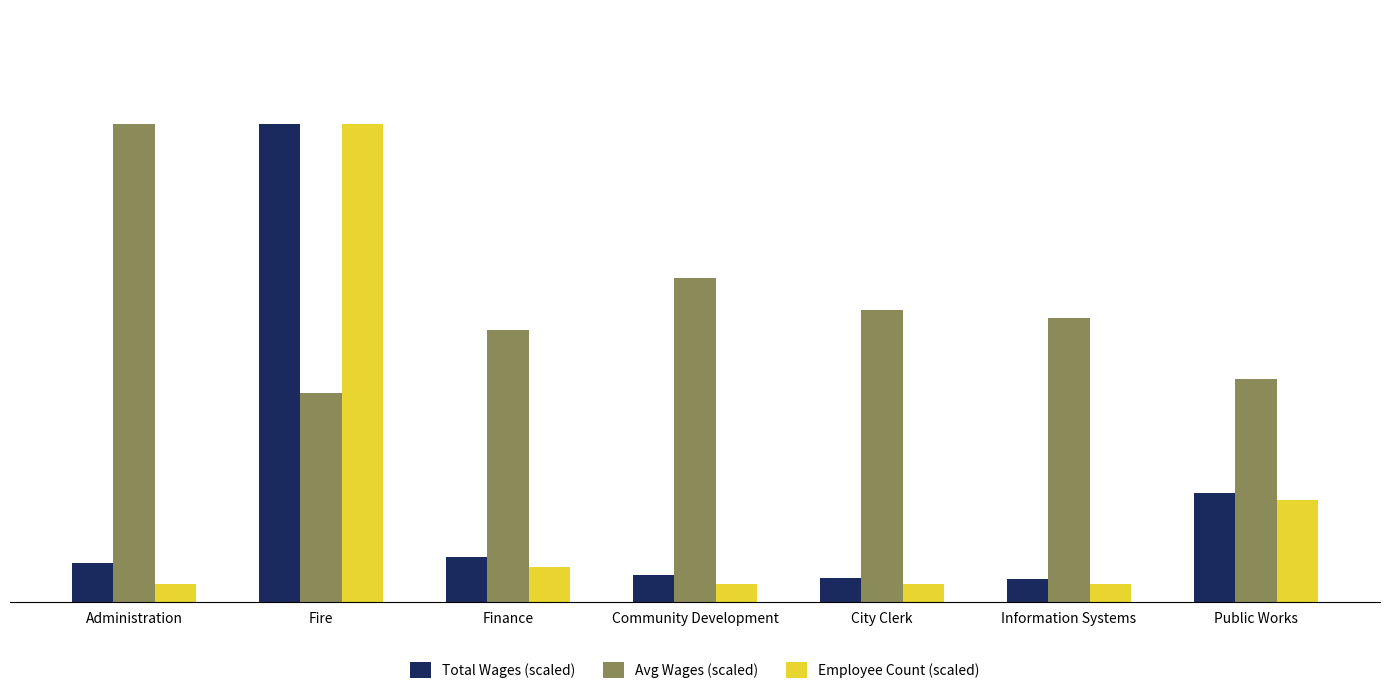

Between City Clerk and Information Systems, which series saw the biggest shift?

Avg Wages (scaled)